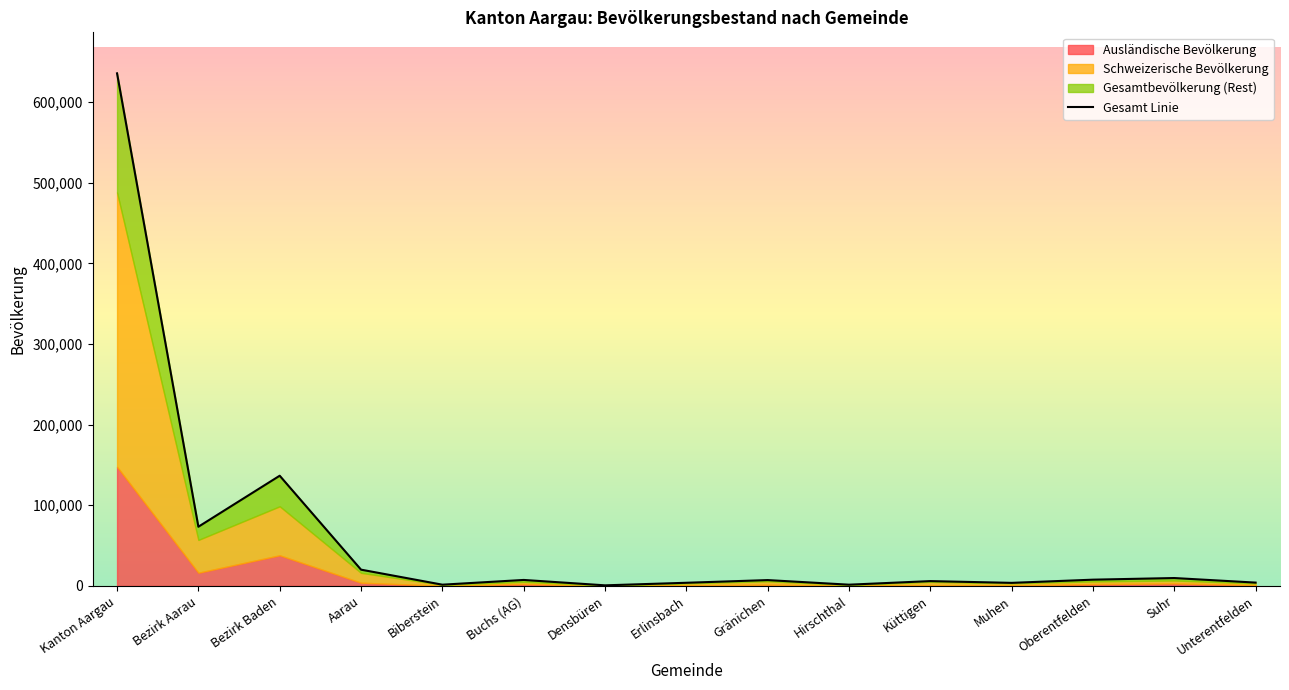

Reading left to right, transcribe all the data shown in this chart.

635797	73360	136653	20130	1491	7361	676	3852	7186	1484	5931	3743	7706	9733	4067